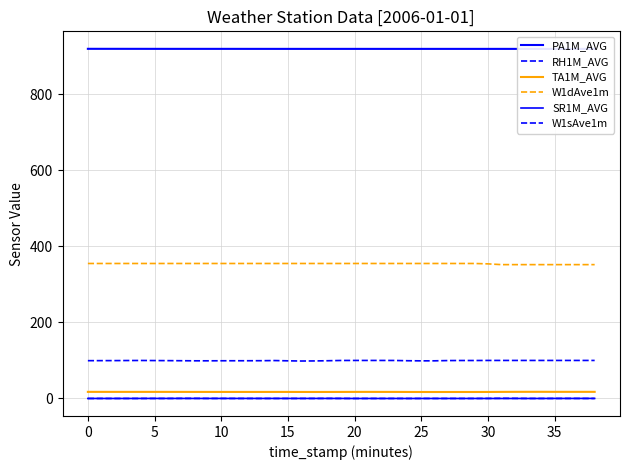

Which series has the widest spread of values?

W1dAve1m